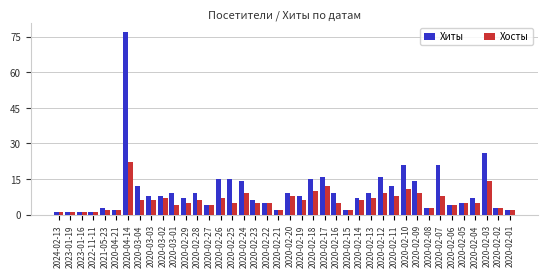

Between 2020-02-12 and 2020-02-10, which series saw the biggest shift?

Хиты